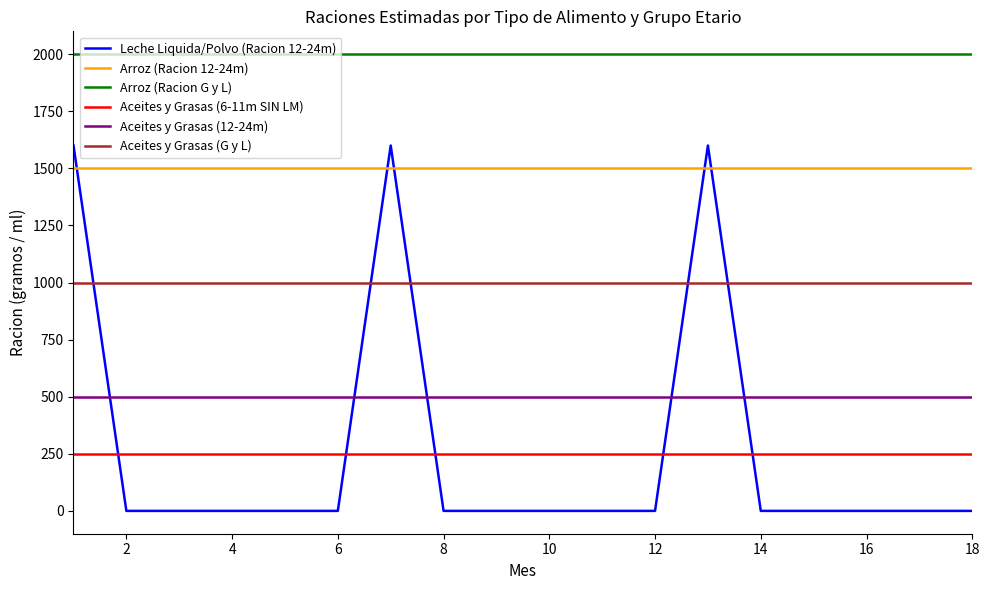

Which series has the largest total across all categories?

Arroz (Racion G y L)